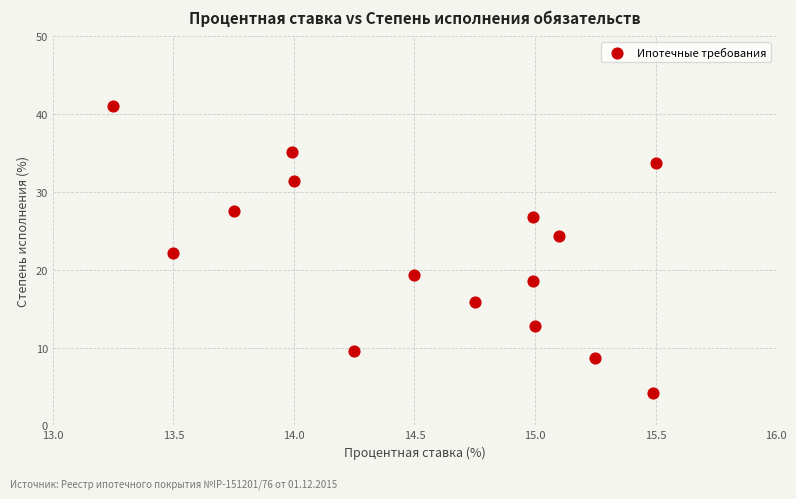

What is the range of X values (max minus min)?

2.2